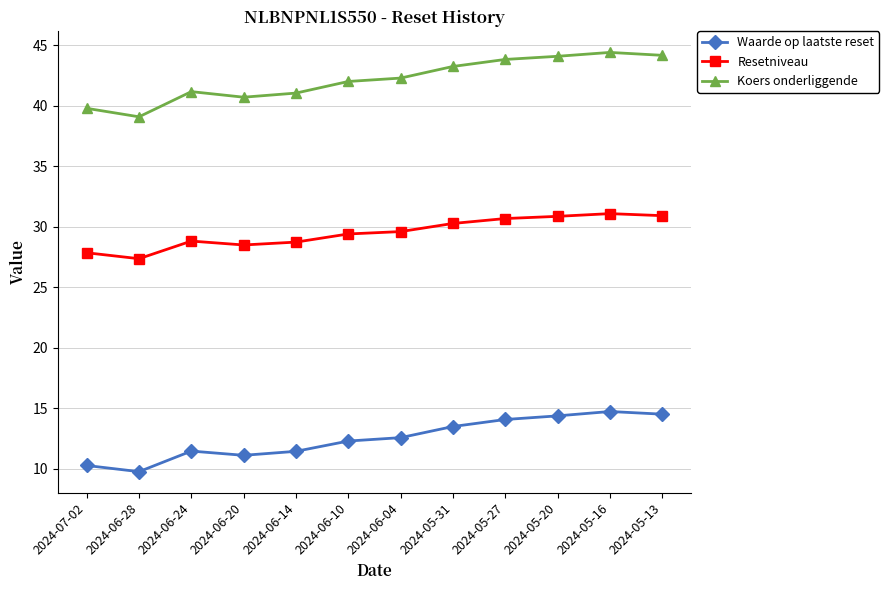

True or false: Waarde op laatste reset has more than 1 points higher than both neighbors.

True